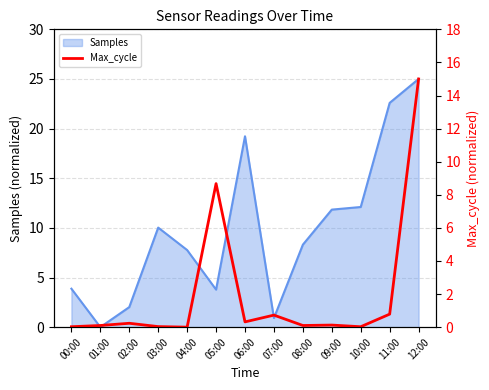

What is the label of the 8th point from the left?

07:00